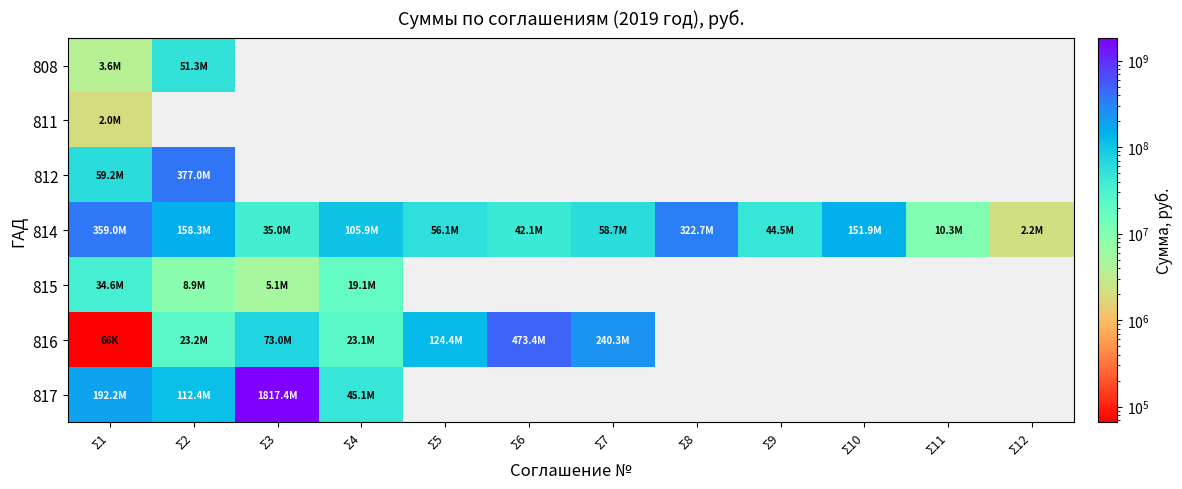

List the series in order of their peak value, highest first.

817, 816, 812, 814, 808, 815, 811